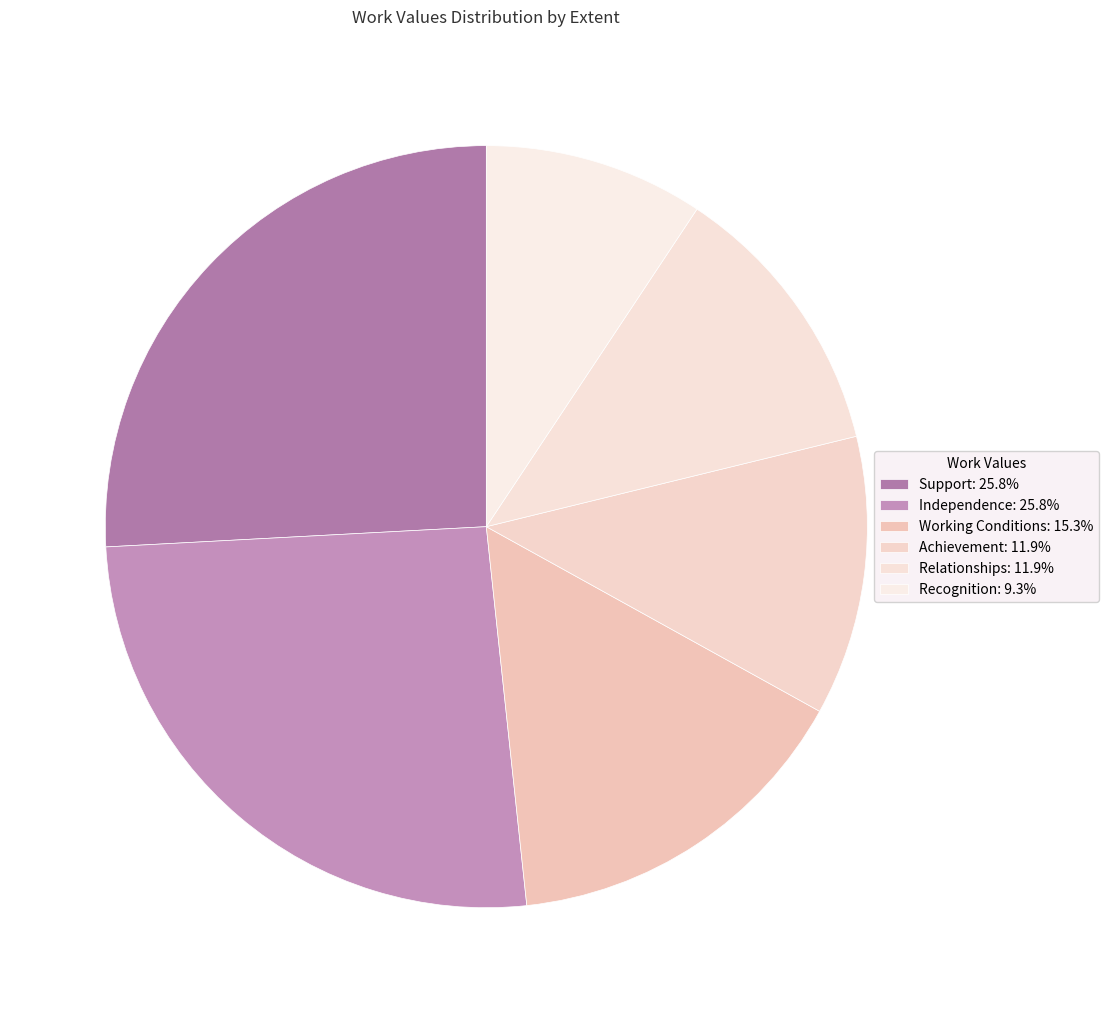

What percentage is the Achievement slice, to the nearest percent?

12%